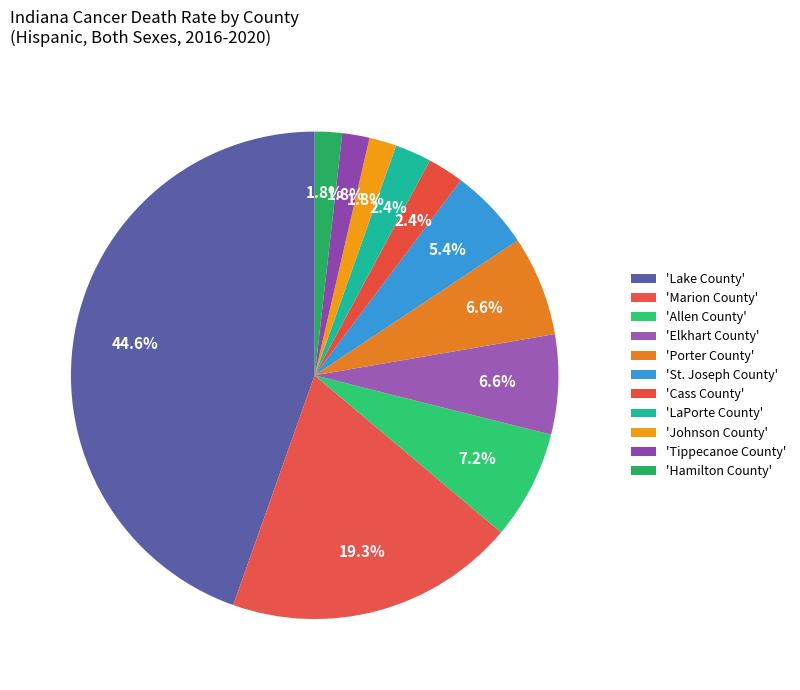

To the nearest percent, what is the average slice percentage?

9%